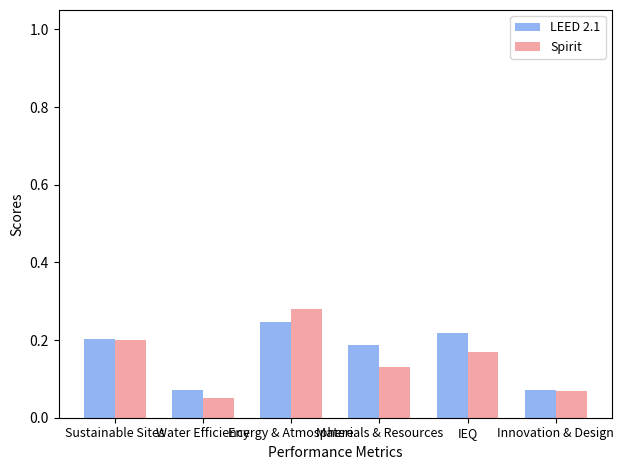

Count the LEED 2.1 values in the range 0 to 1.

6